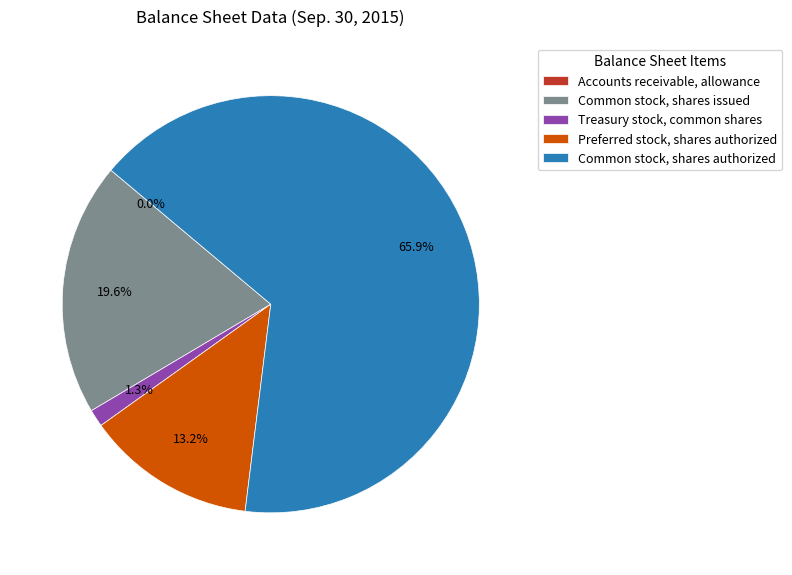

Does any single category account for the majority?

Yes